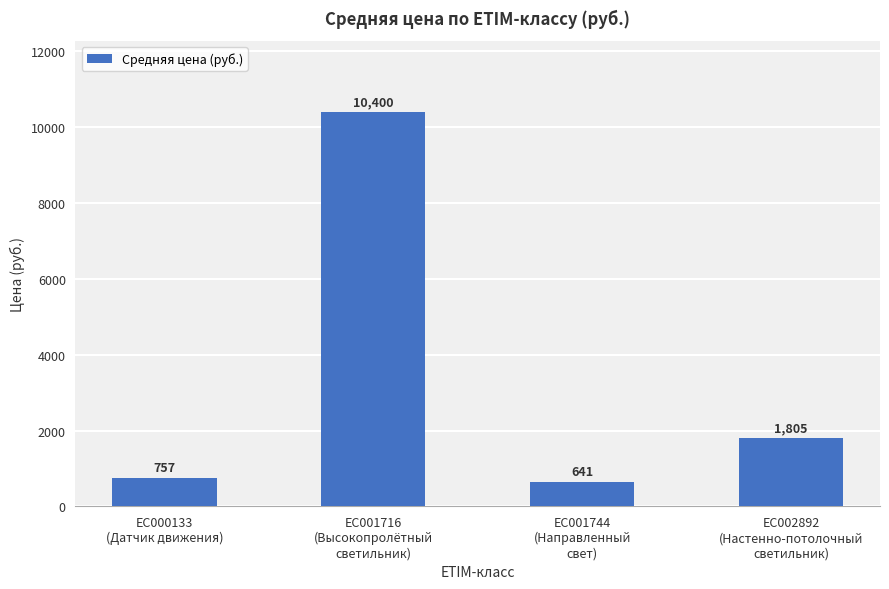

What is the sum of all values?

13602.7